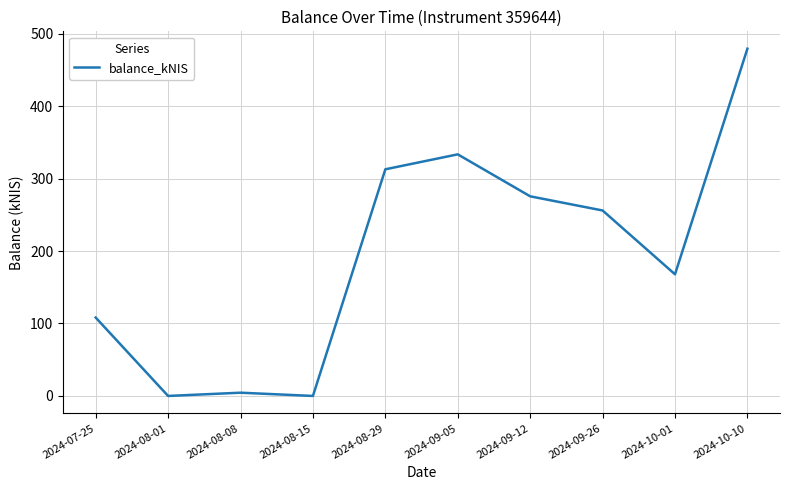

What is the change in value from 2024-08-29 to 2024-09-26?

-56.8